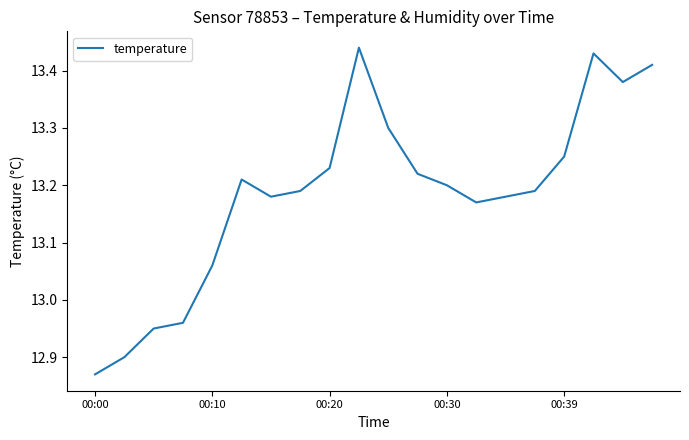

What is the difference between the maximum and minimum values?

0.6